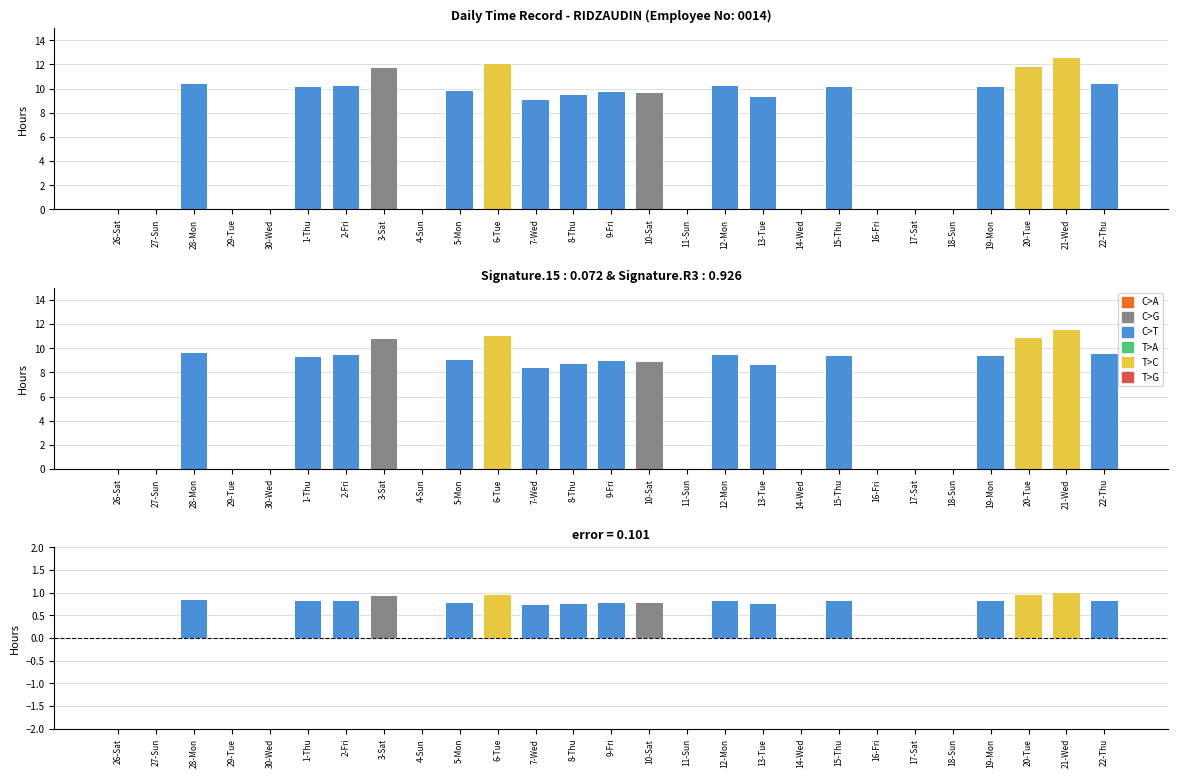

At 17-Sat, list the series in order from largest to smallest.

Hours Worked, Adjusted Hours, Error (difference)